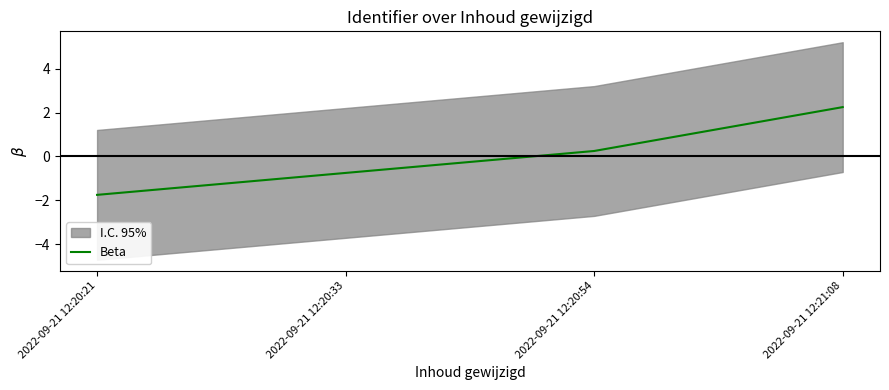

Which has a higher value, 2022-09-21 12:20:21 or 2022-09-21 12:20:33?

2022-09-21 12:20:33